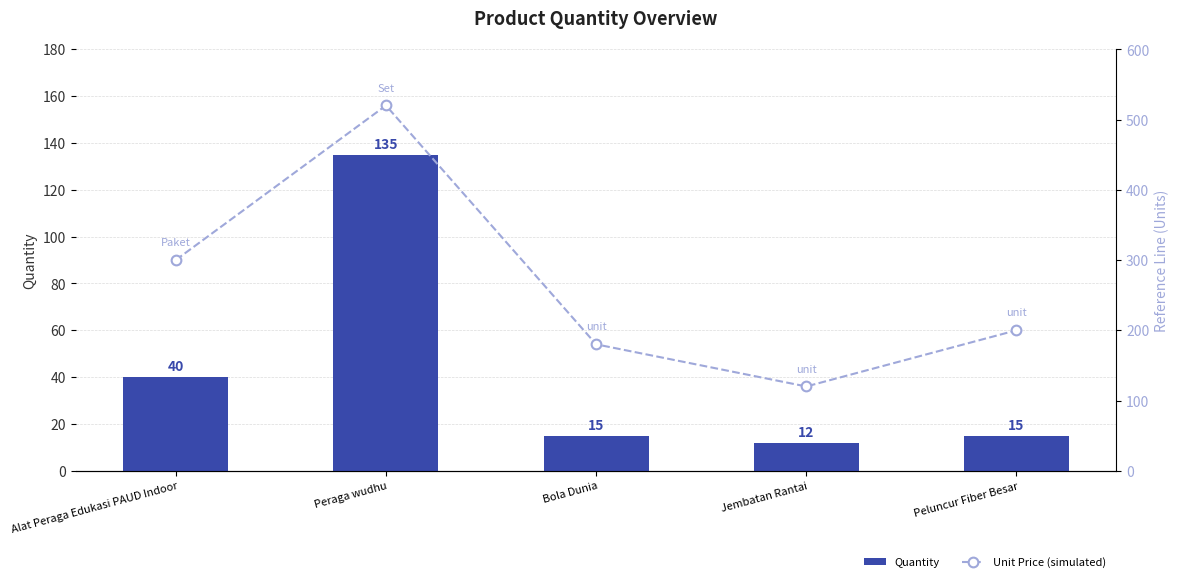

At which label does Unit Price (simulated) reach its minimum?

Jembatan Rantai